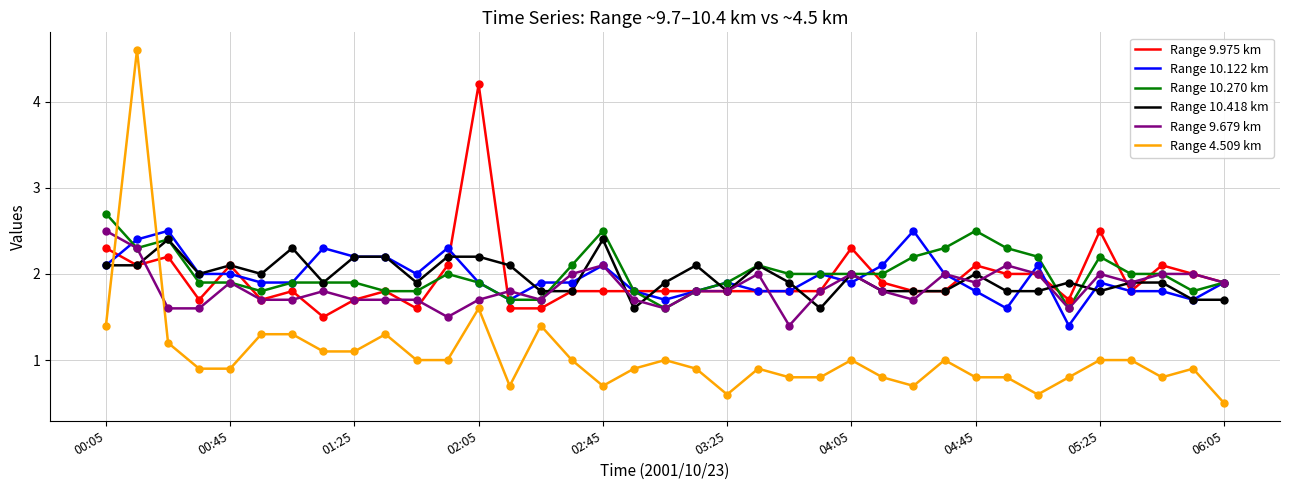

Which series has the largest total across all categories?

Range 10.270 km